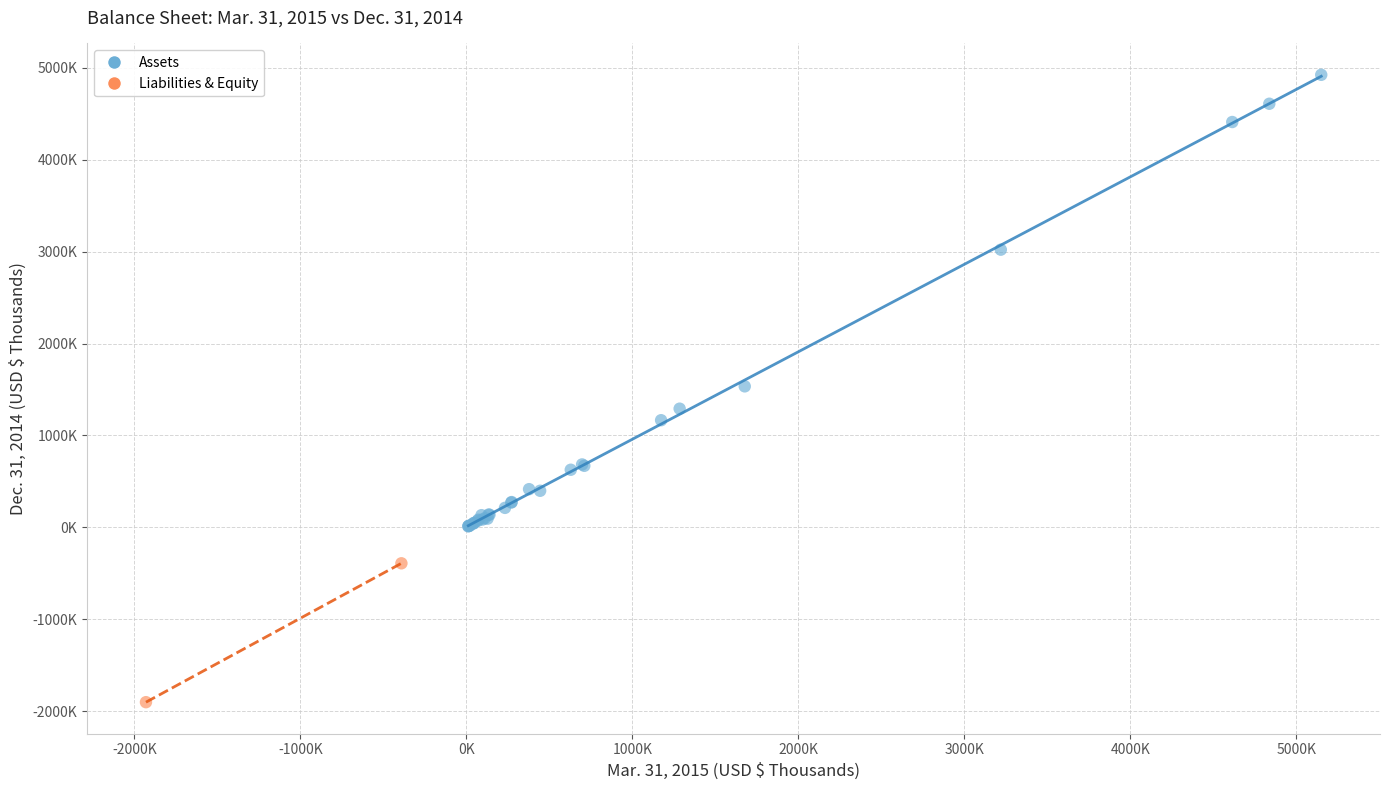

What are all the series names shown in the legend?

Assets, Liabilities & Equity